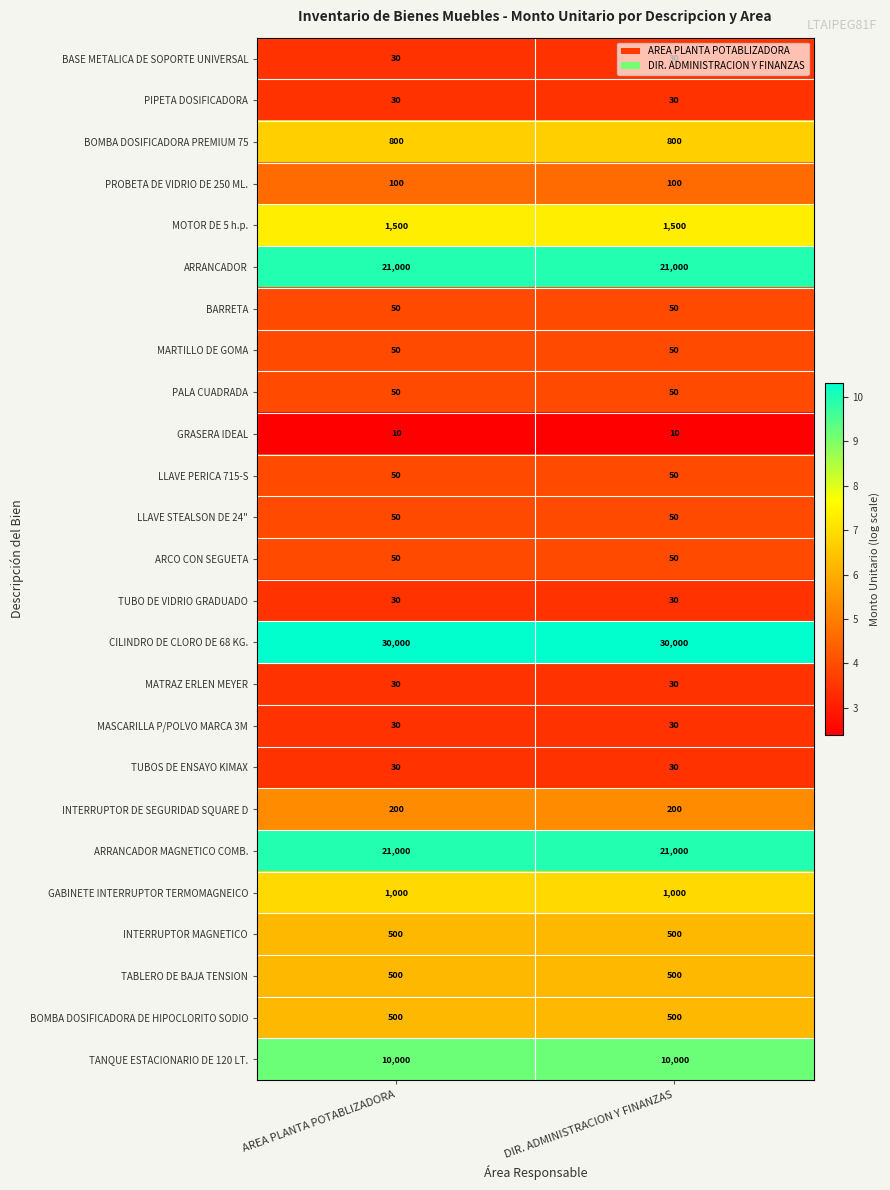

What is the total value across all series at DIR. ADMINISTRACION Y FINANZAS?

87590